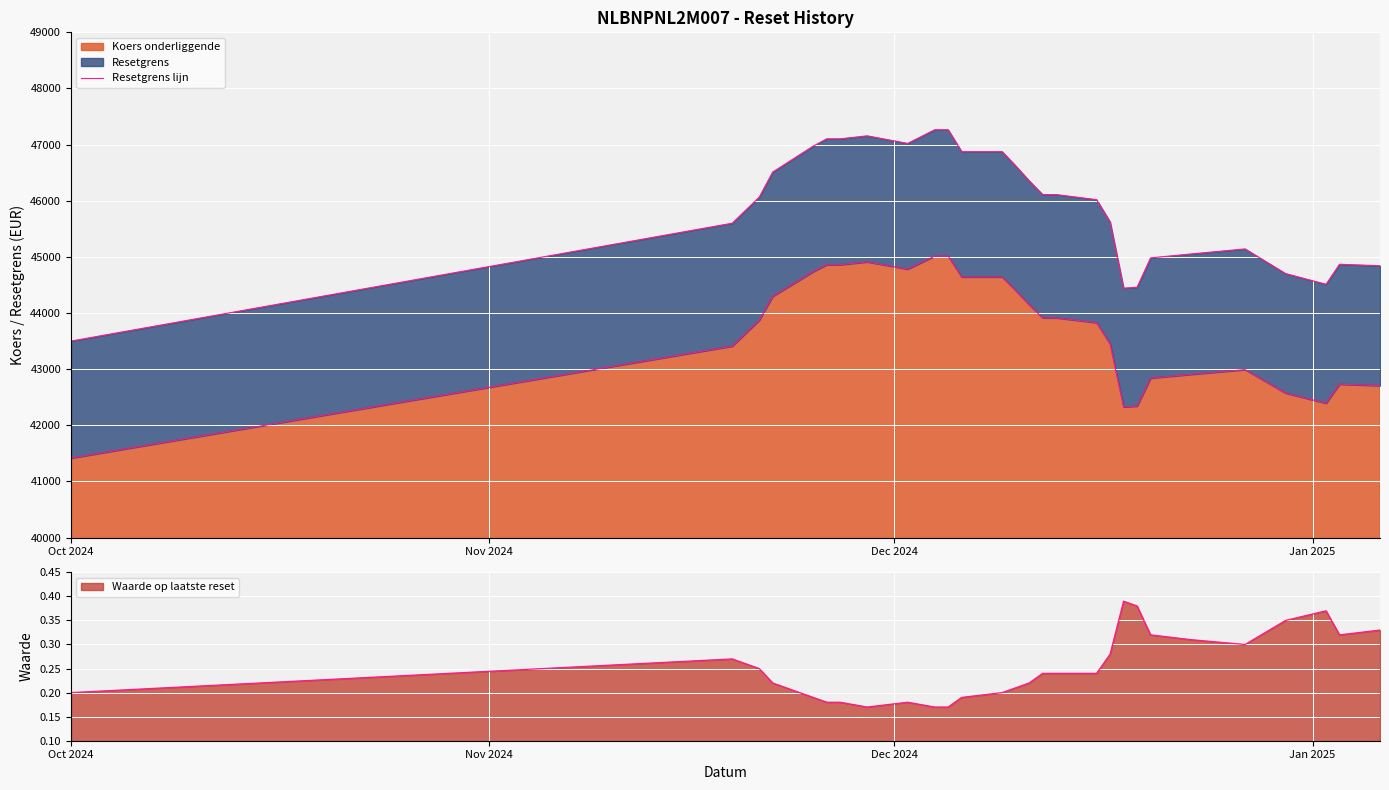

What is the highest value of the Koers onderliggende series?

45014.0